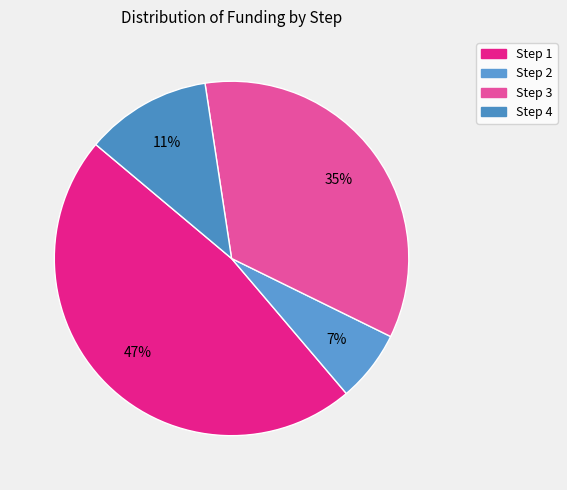

Does Step 3 account for over 50% of the chart?

No